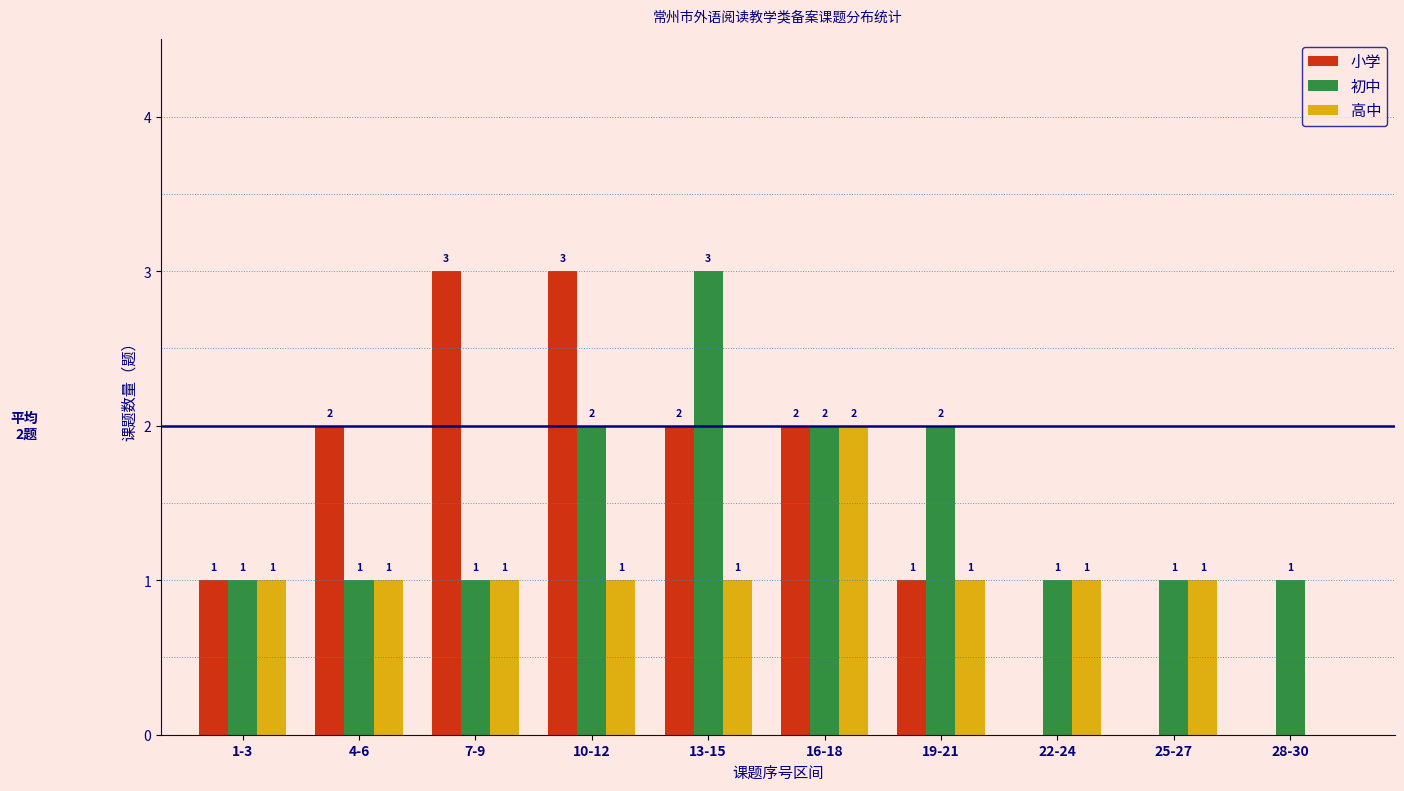

Reading left to right, extract all data points from this chart.

小学: 1-3=1	4-6=2	7-9=3	10-12=3	13-15=2	16-18=2	19-21=1	22-24=0	25-27=0	28-30=0
初中: 1-3=1	4-6=1	7-9=1	10-12=2	13-15=3	16-18=2	19-21=2	22-24=1	25-27=1	28-30=1
高中: 1-3=1	4-6=1	7-9=1	10-12=1	13-15=1	16-18=2	19-21=1	22-24=1	25-27=1	28-30=0